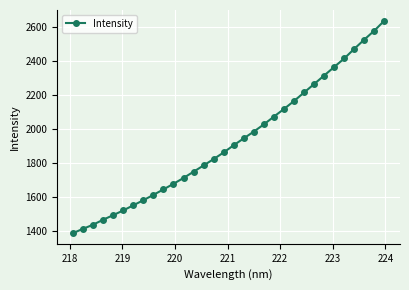

How many lines are shown in the chart?

1